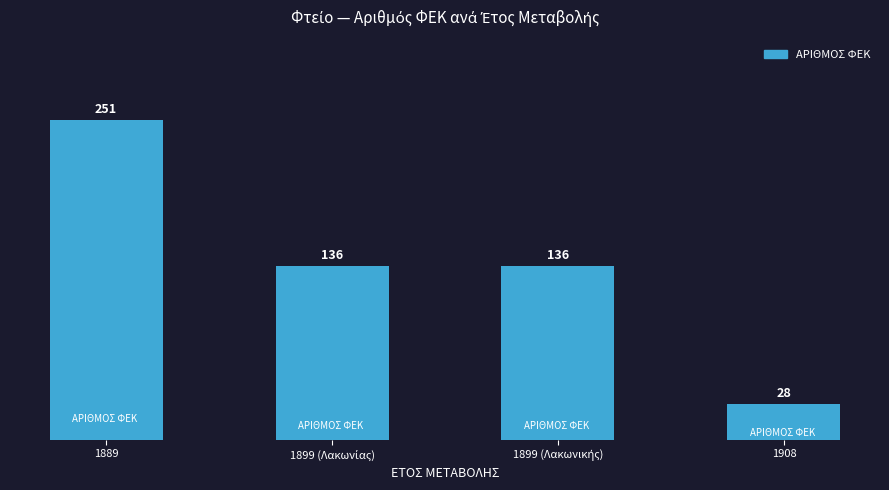

What is the difference between the maximum and minimum values?

223